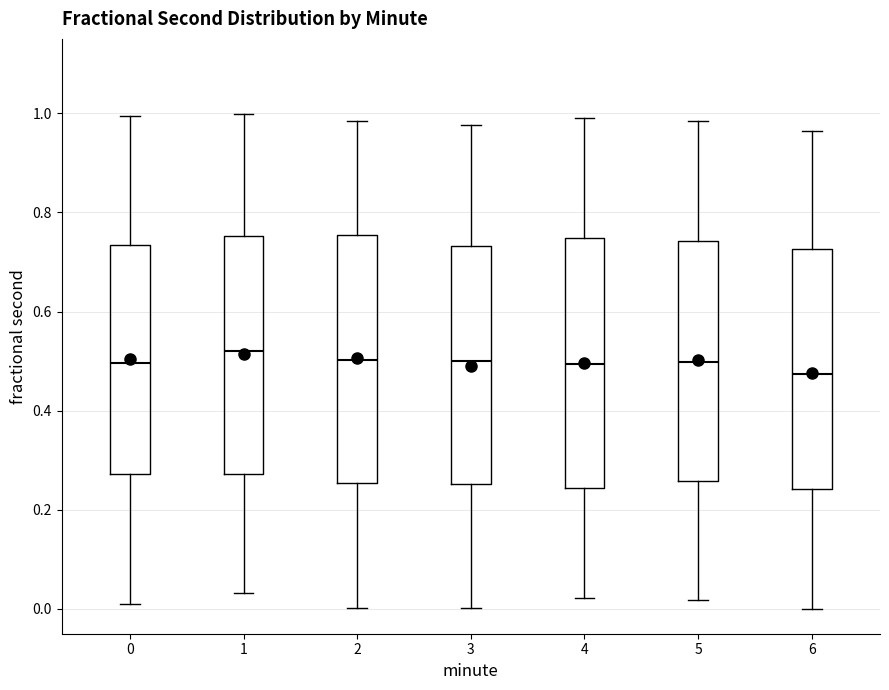

Where does the median line of the box at x = 3 sit on the y-axis? The values are not printed on the chart, so give them approximately, as read against the axis.

0.50